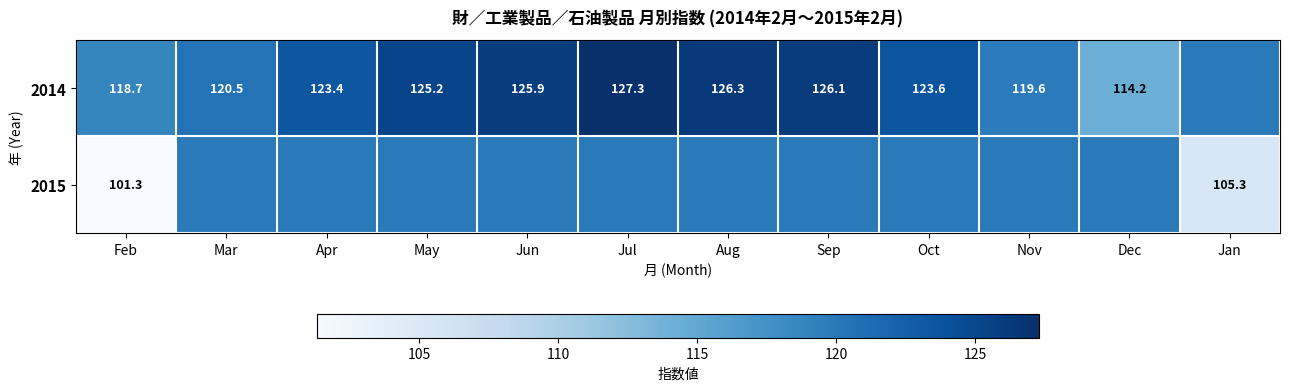

What is the difference between the 2014 values at Jul and Dec?

13.1